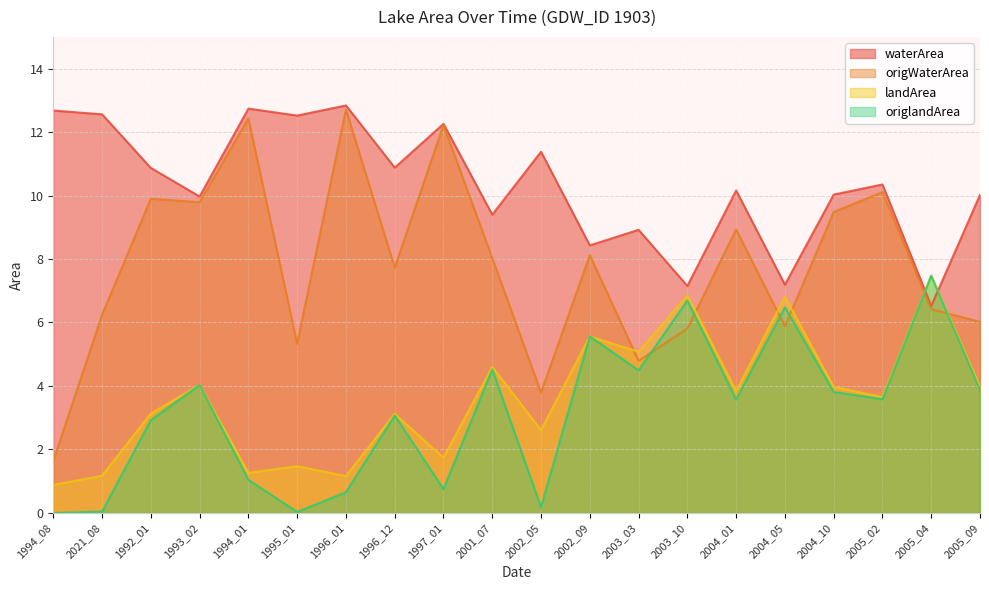

Read the waterArea value at 2002_05.

11.4